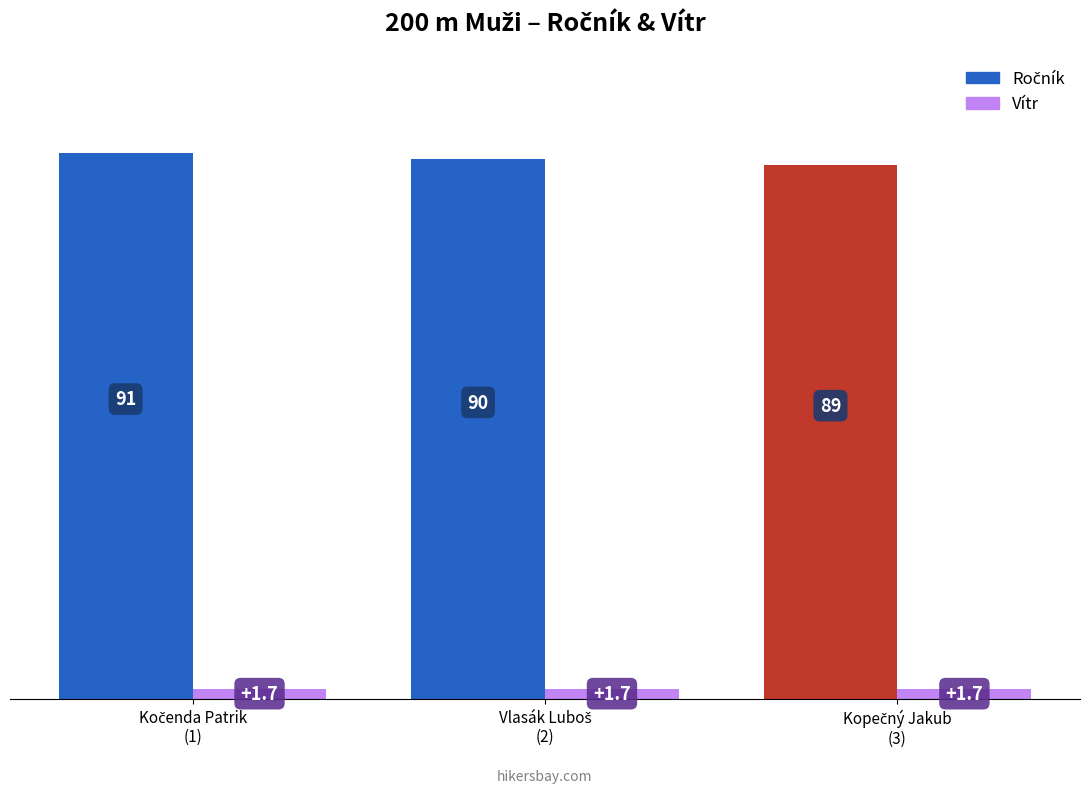

Which category has the lowest value in the Vítr series?

Kočenda Patrik
(1)